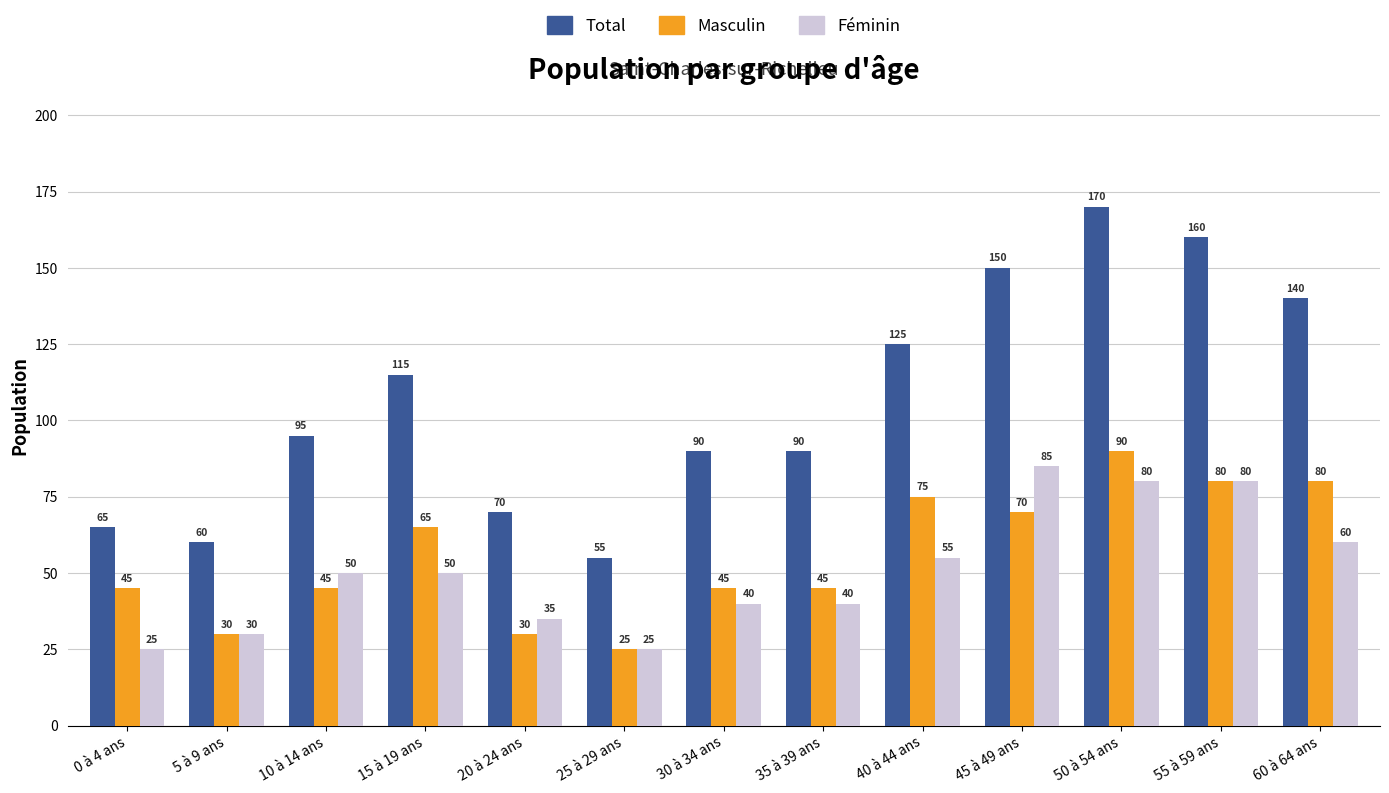

What is the average value of the Masculin series?

56